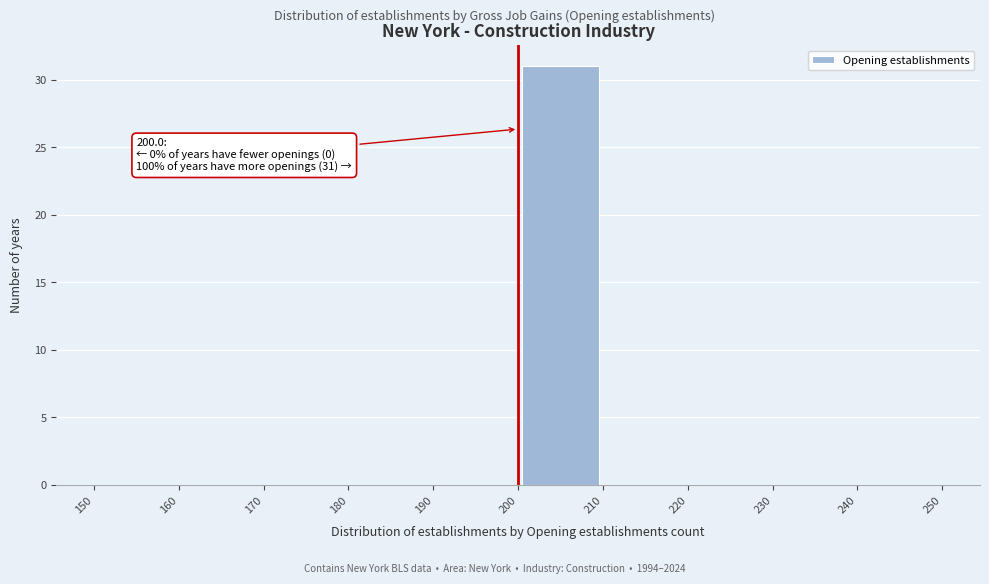

Over which range of the x-axis is the bar tallest?

200 to 210